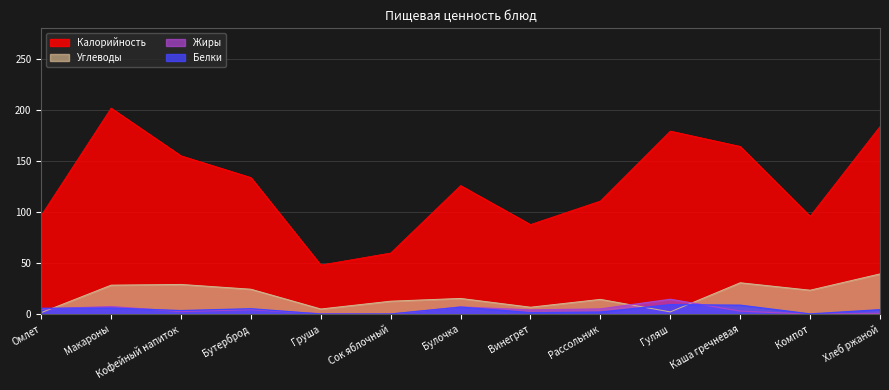

How many values in the Жиры series exceed 4?

7